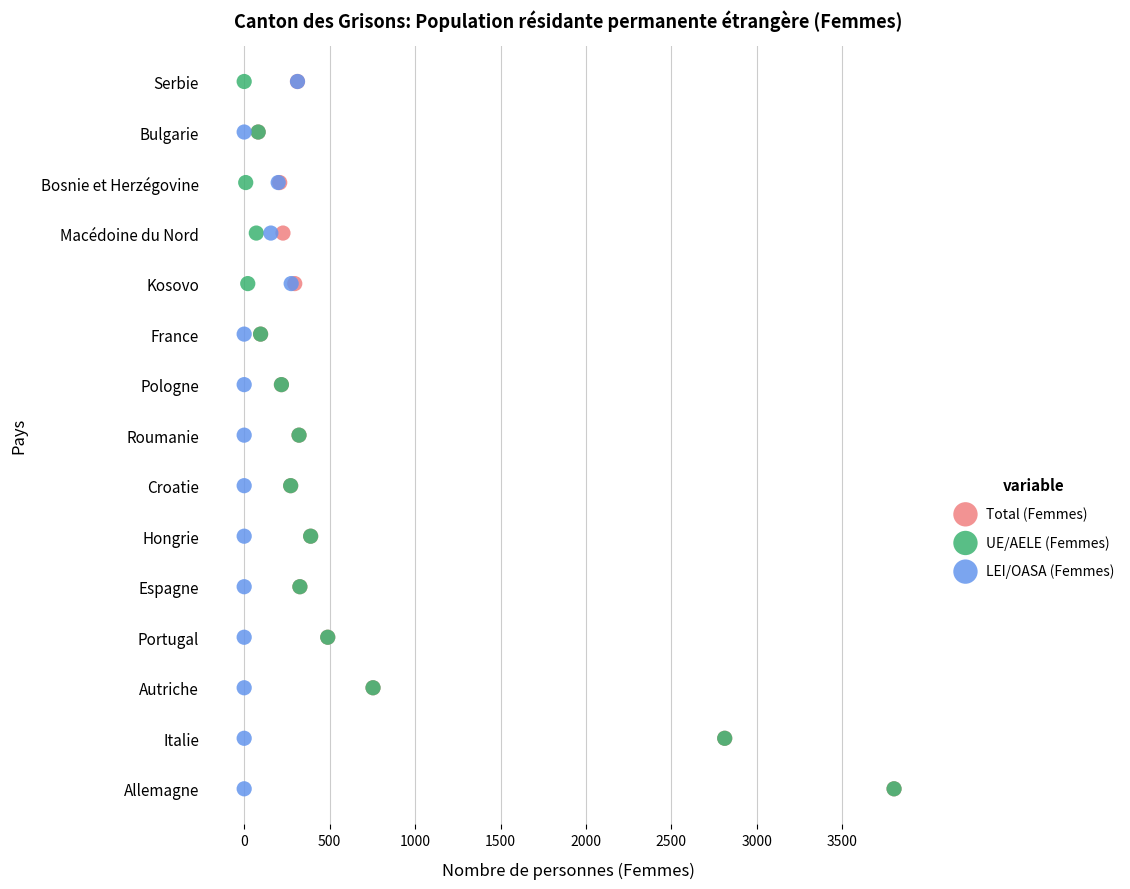

What are all the series names shown in the legend?

Total (Femmes), UE/AELE (Femmes), LEI/OASA (Femmes)